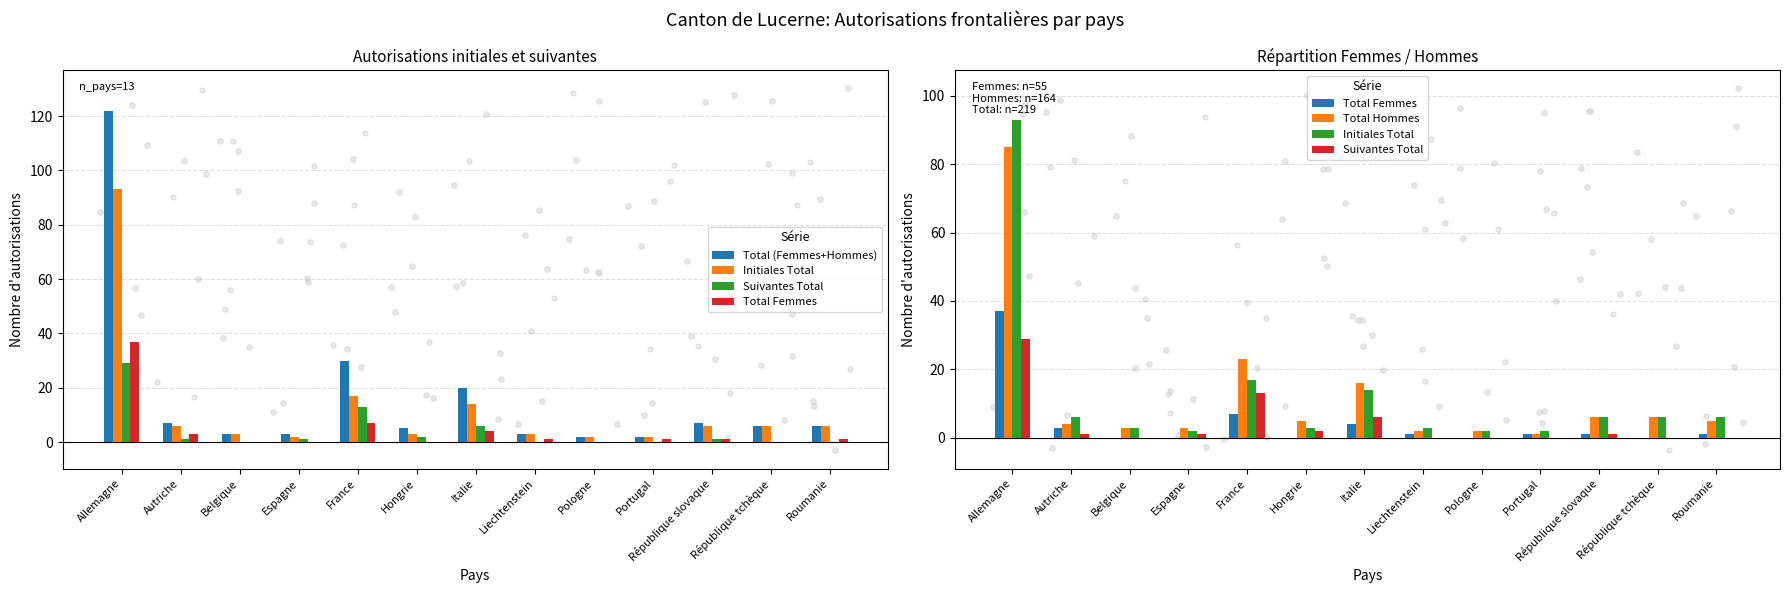

What is the total value across all series at Autriche?

21